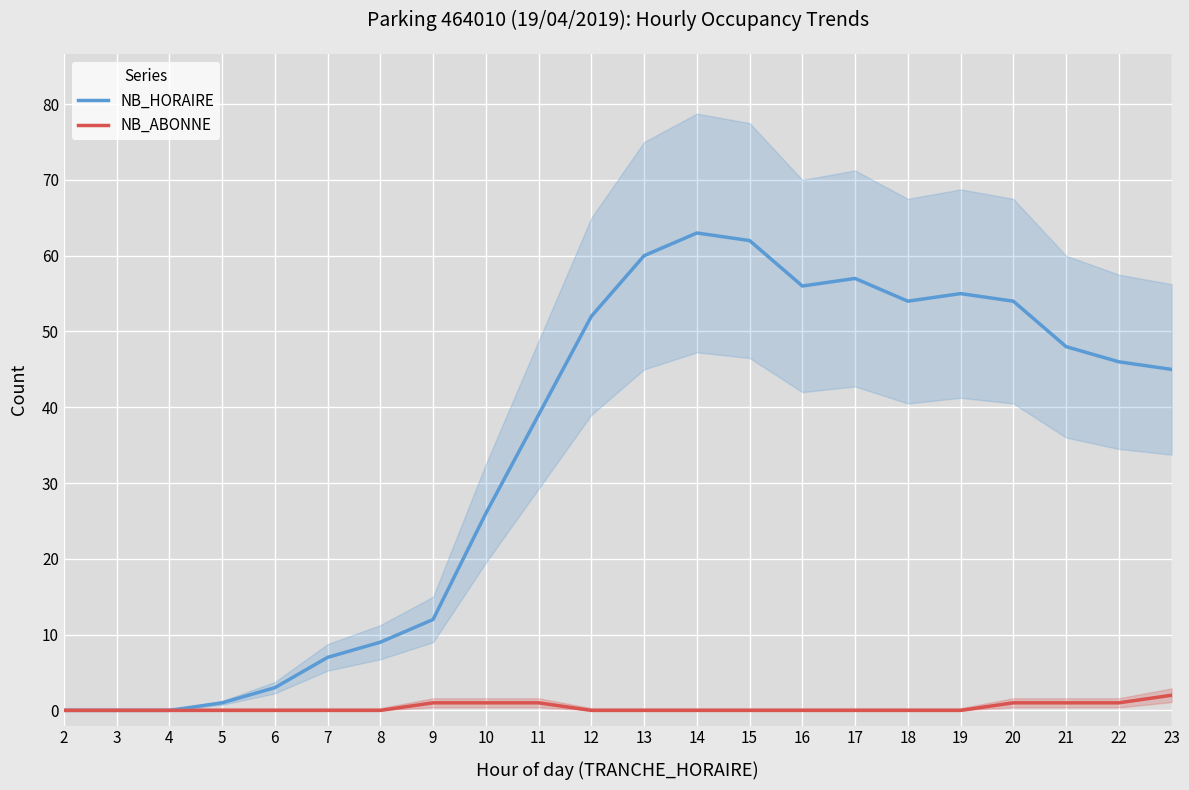

Rank the series by their maximum value, from lowest to highest.

NB_ABONNE, NB_HORAIRE